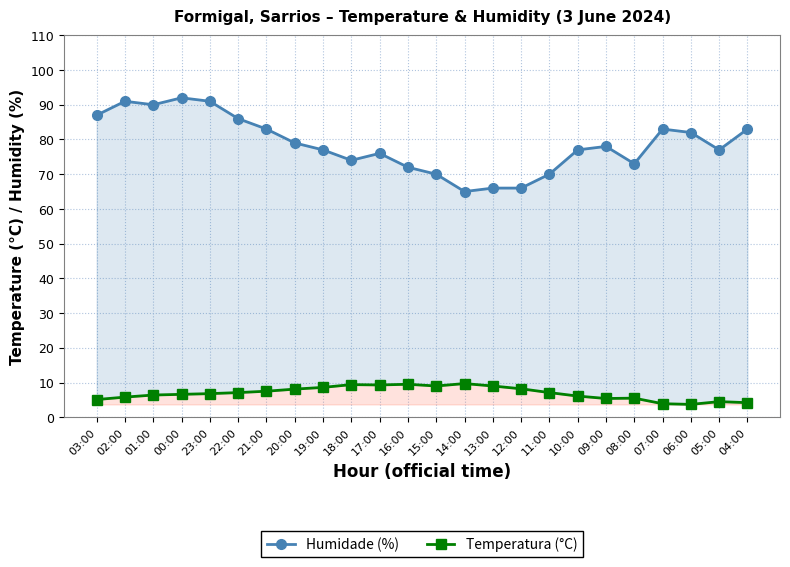

Reading left to right, what are all the values shown in this chart?

Humidade (%): 87.0	91.0	90.0	92.0	91.0	86.0	83.0	79.0	77.0	74.0	76.0	72.0	70.0	65.0	66.0	66.0	70.0	77.0	78.0	73.0	83.0	82.0	77.0	83.0
Temperatura (°C): 5.1	5.8	6.4	6.6	6.8	7.1	7.5	8.1	8.6	9.4	9.3	9.5	9.0	9.7	9.0	8.2	7.1	6.1	5.4	5.5	3.9	3.7	4.5	4.2